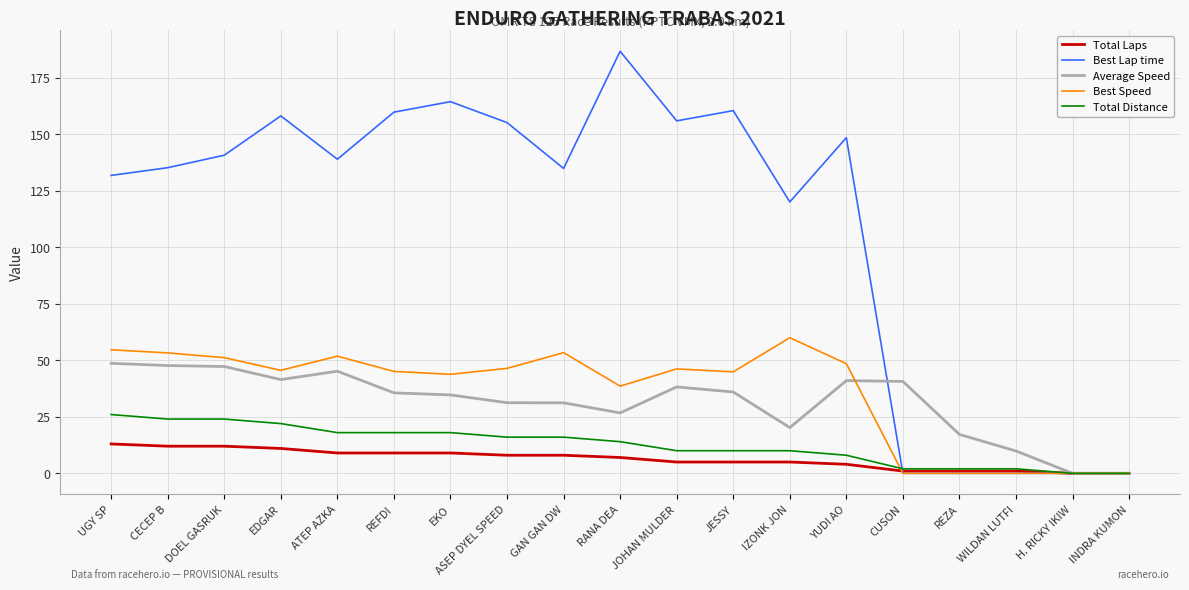

What is the average value of the Average Speed series?

31.2